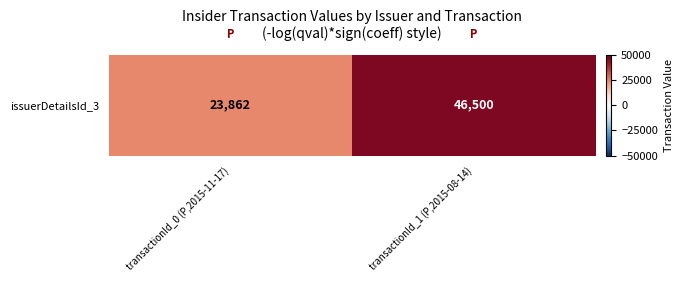

List the labels in order of value, smallest first.

transactionId_0 (P,2015-11-17), transactionId_1 (P,2015-08-14)